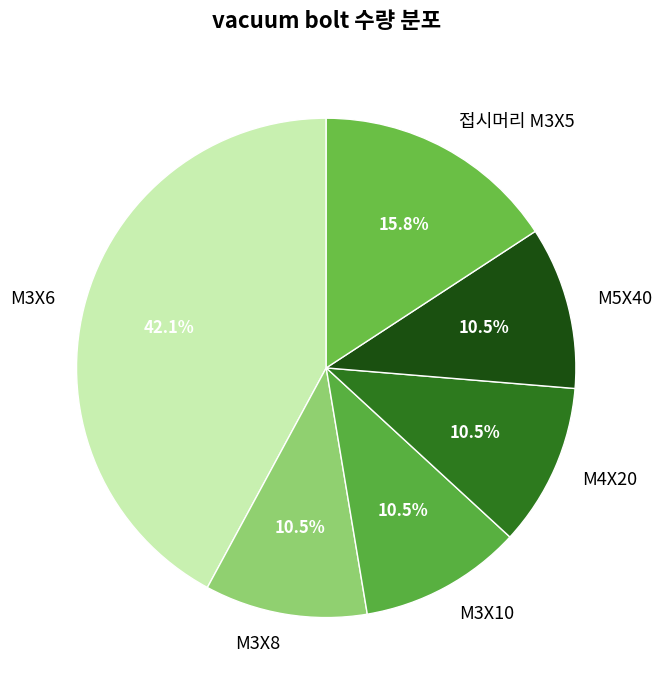

Is M5X40 the majority of the pie?

No